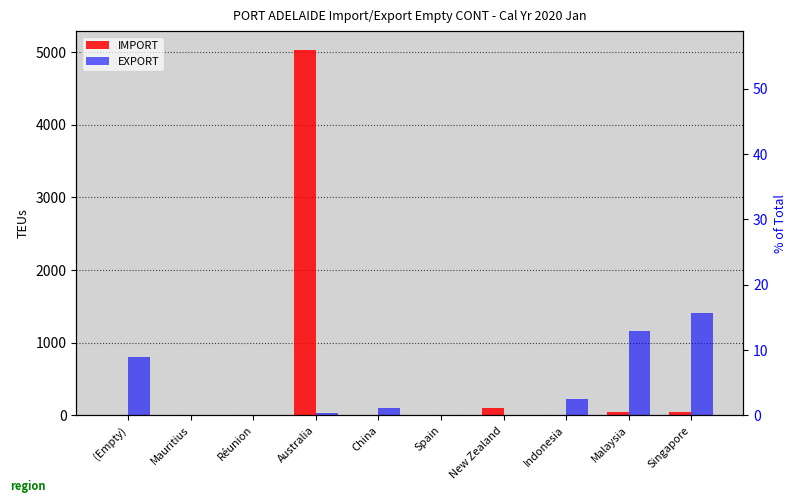

What position from the right is Australia?

7